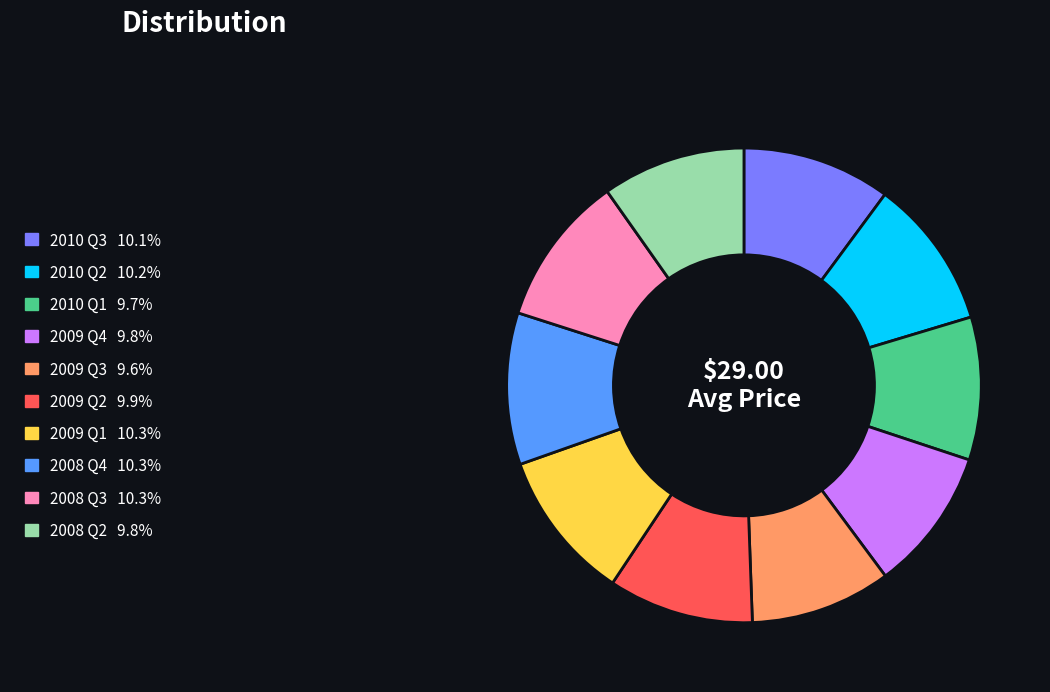

Count the number of slices in the pie.

10